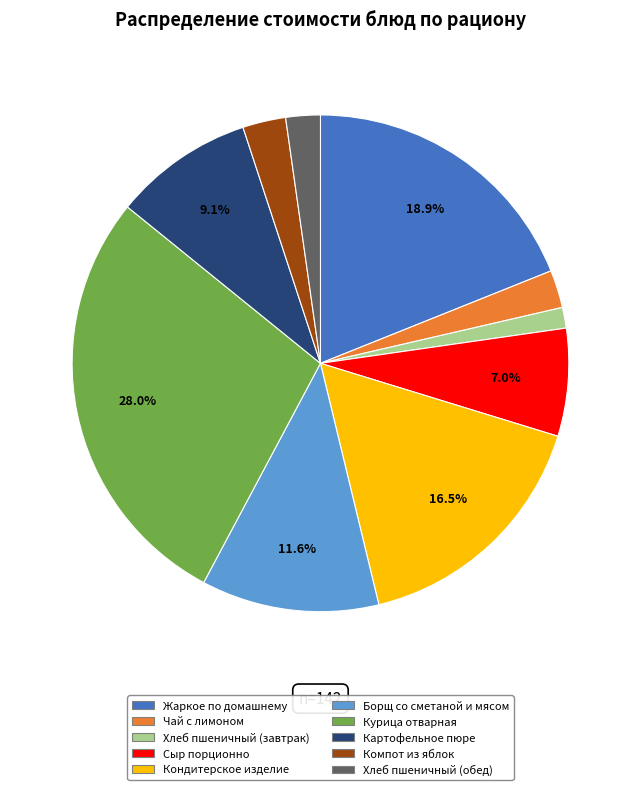

How many segments does this pie chart have?

10